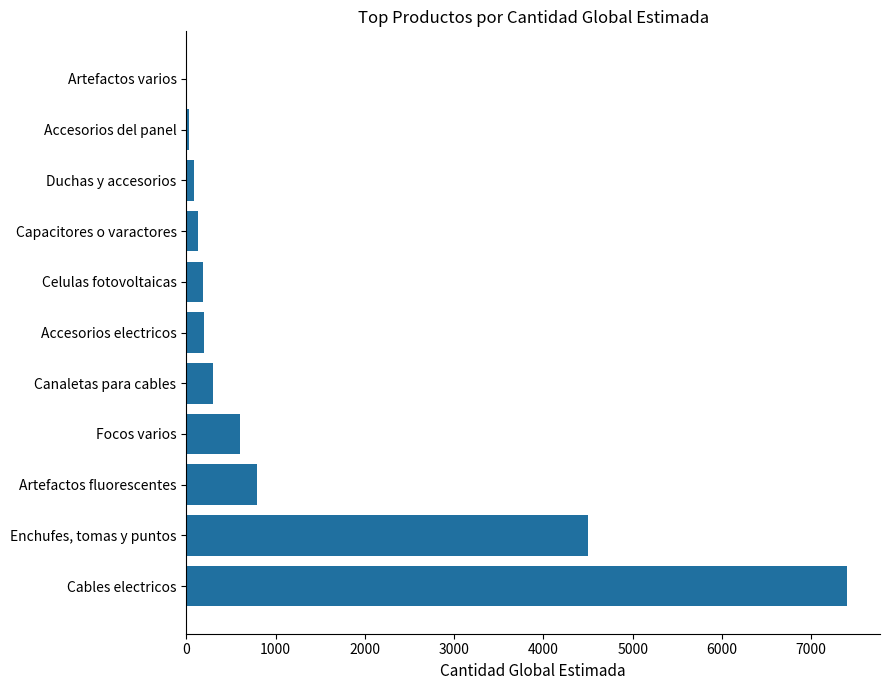

Is it true that the value at Celulas fotovoltaicas is 190?

True